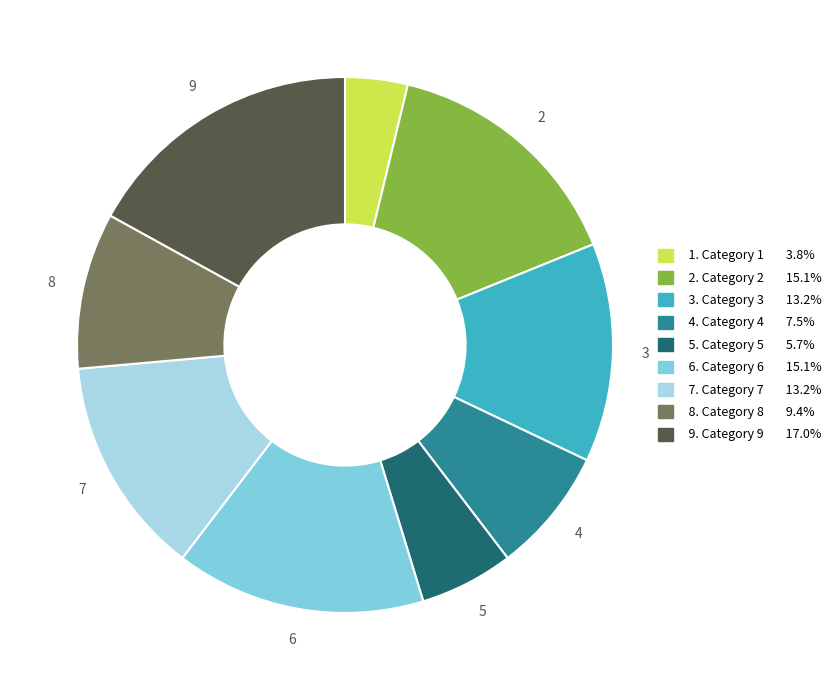

Is there any slice that represents more than half of the pie?

No